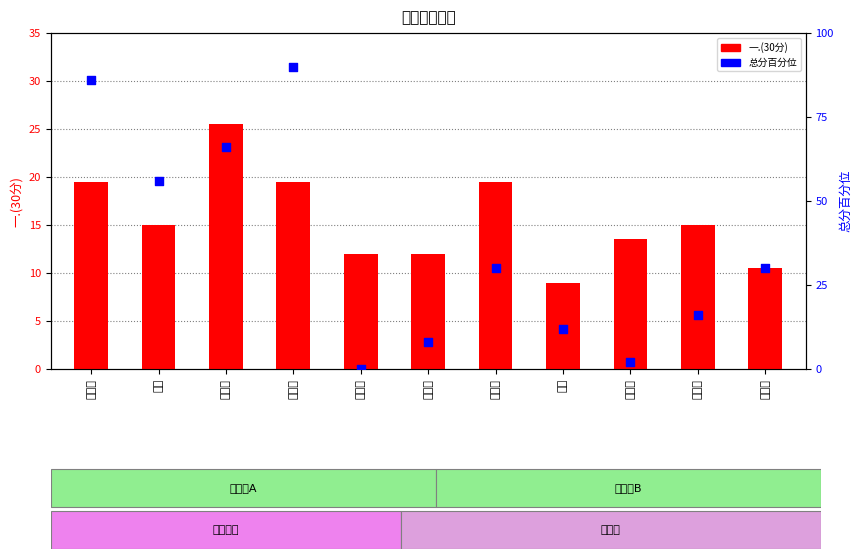

At which category is the sum across all series the highest?

李鹏翔